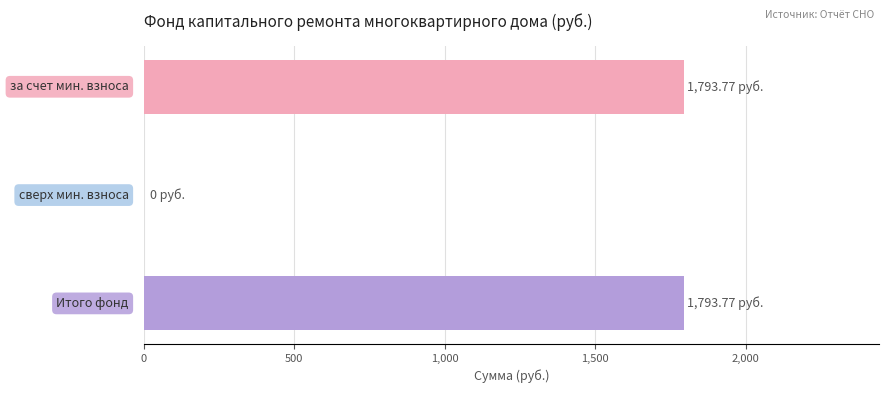

What is the sum of all values?

3587.5